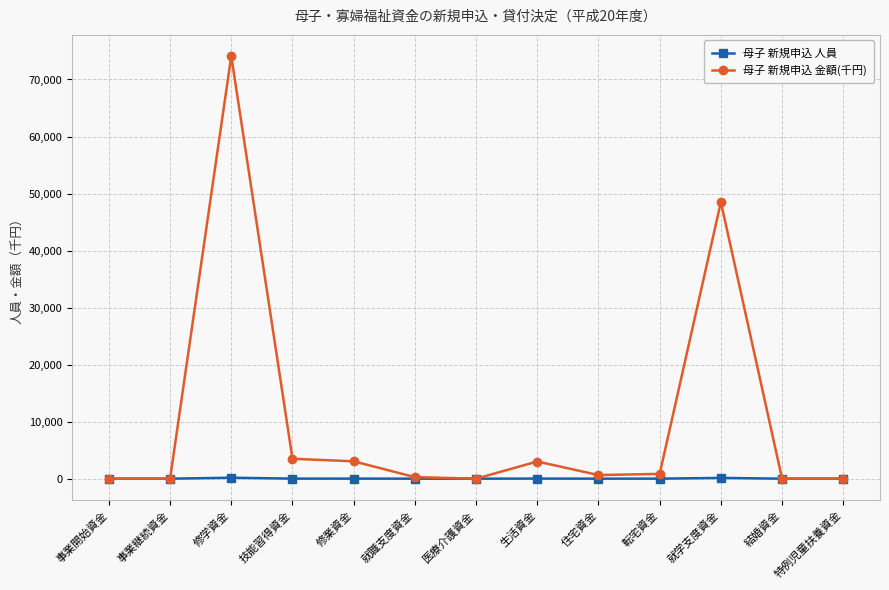

Is the value of 母子 新規申込 人員 at 転宅資金 greater than the value of 母子 新規申込 金額(千円) at 生活資金?

No